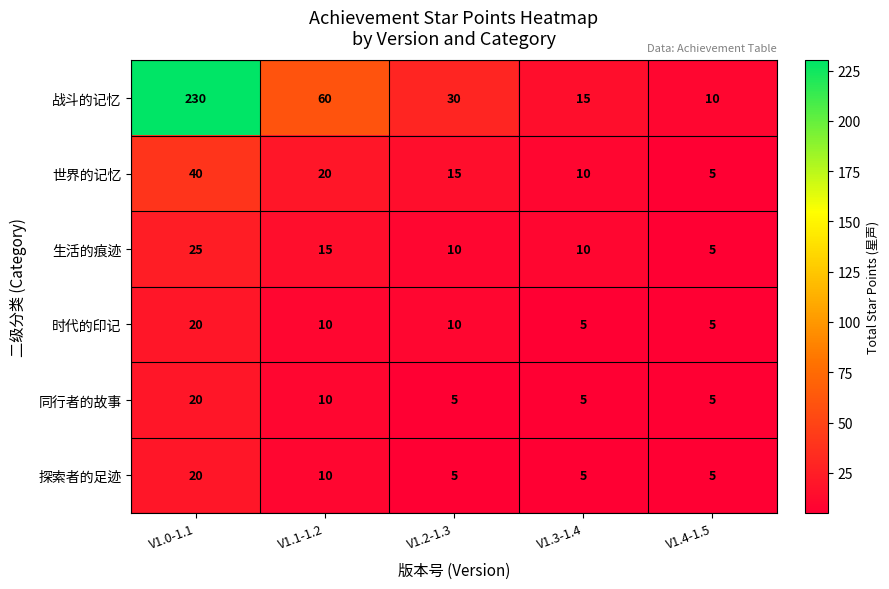

The value of 时代的印记 at V1.0-1.1 is 6. True or false?

False